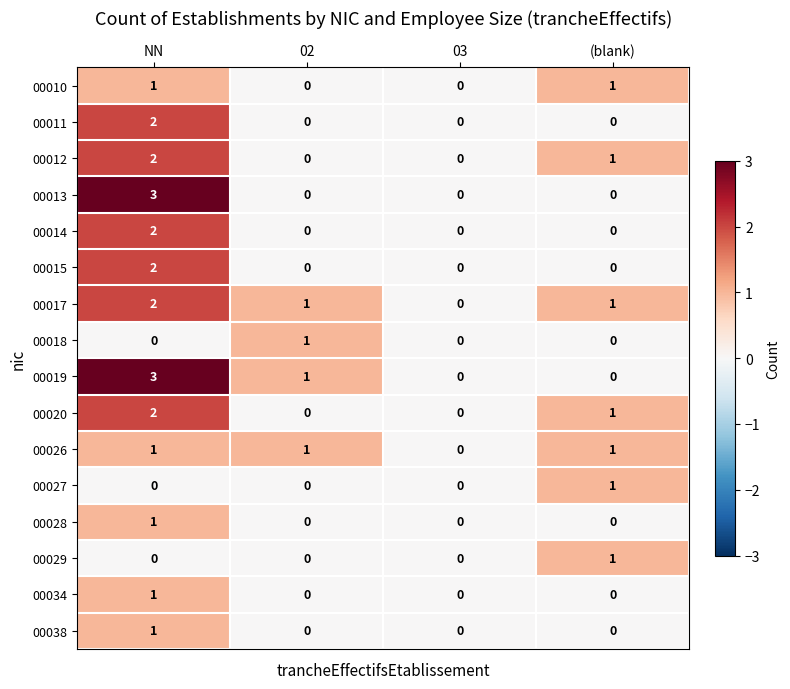

The value of 00026 at 02 is 0. True or false?

False